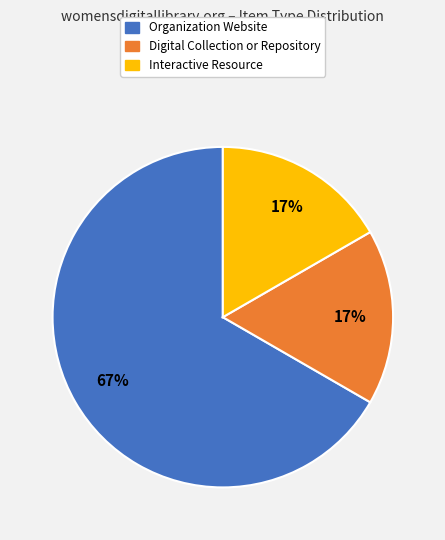

Is there a majority slice in this chart?

Yes